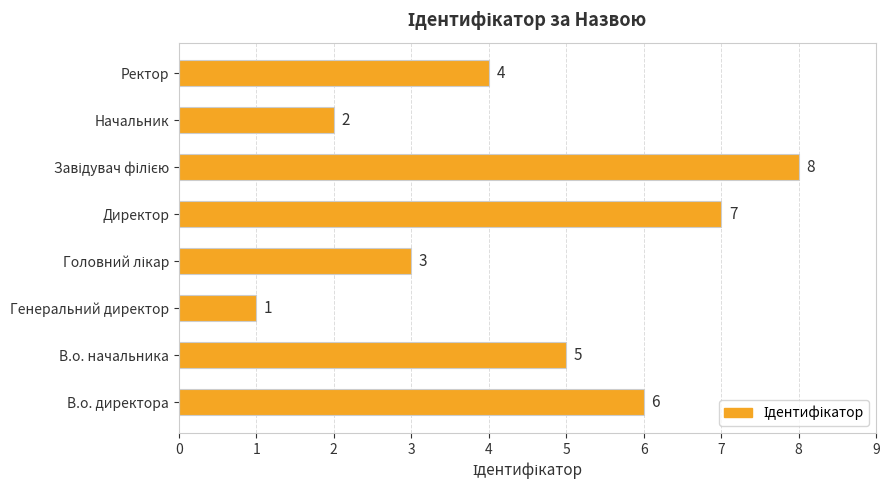

Count the values in the range 3 to 7.

5